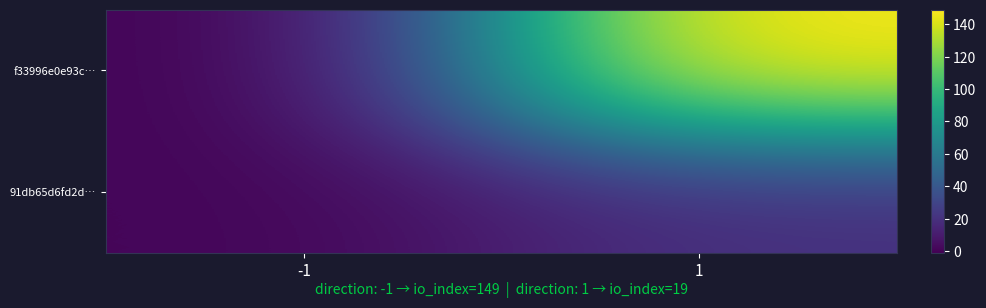

Reading left to right, what are all the values shown in this chart?

f33996e0e93c…: -1=-1	1=149
91db65d6fd2d…: -1=1	1=19